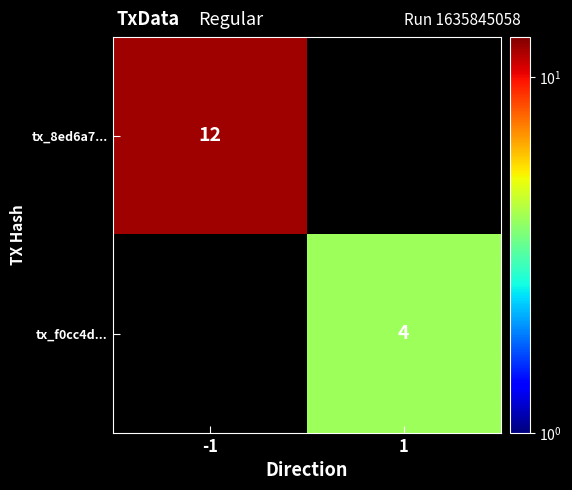

True or false: tx_8ed6a7... has a value of 12 at -1.

True